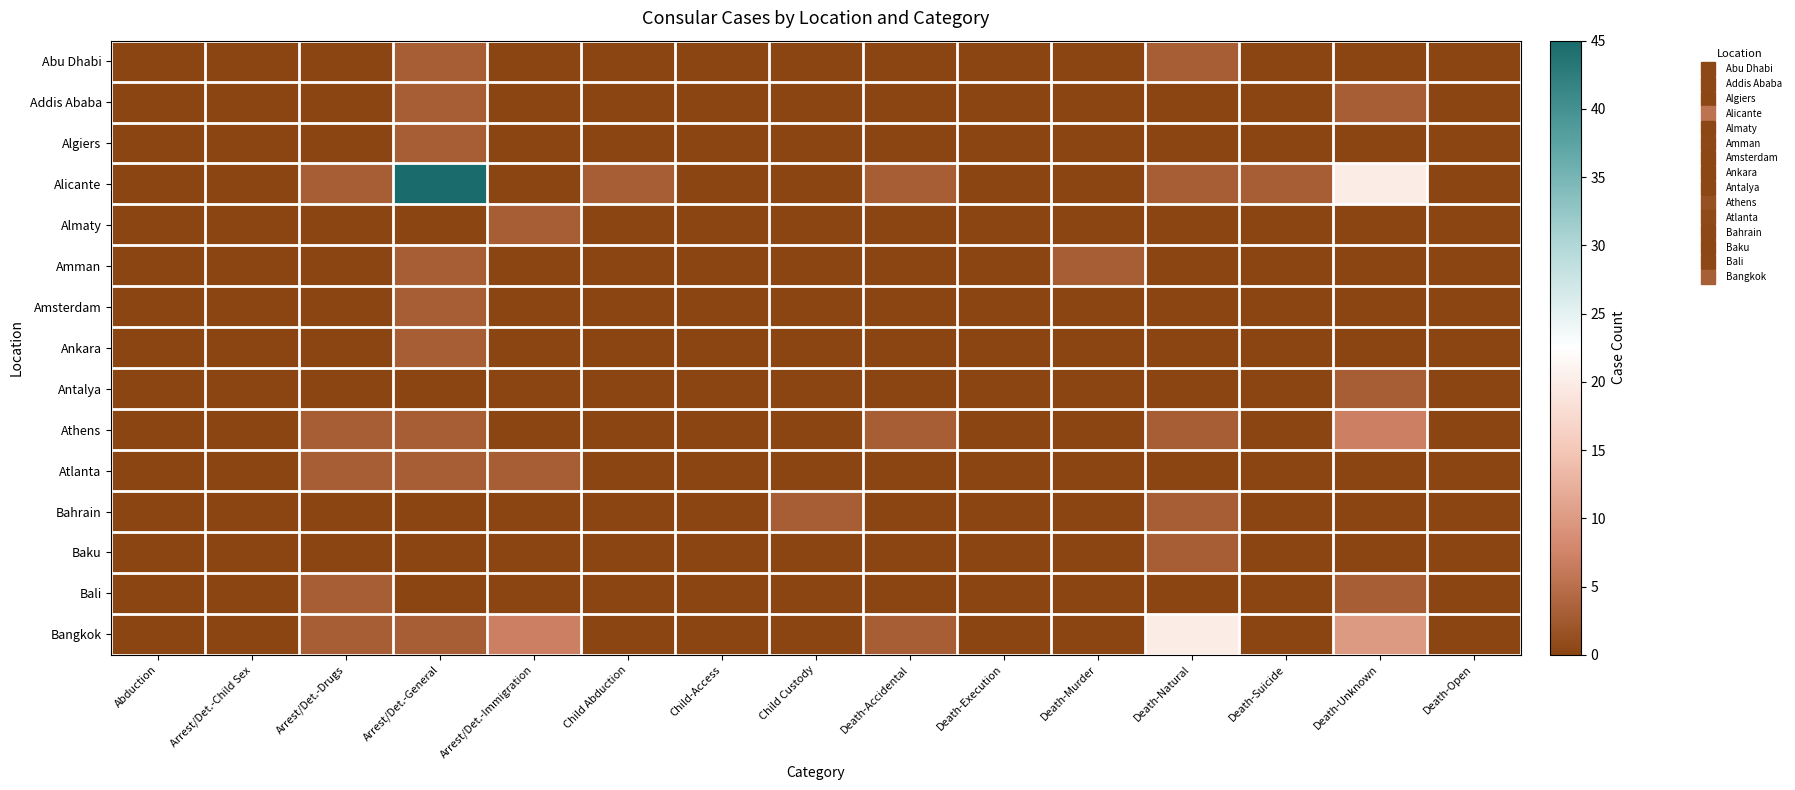

Which series changed the most between Death-Execution and Death-Natural?

Bangkok